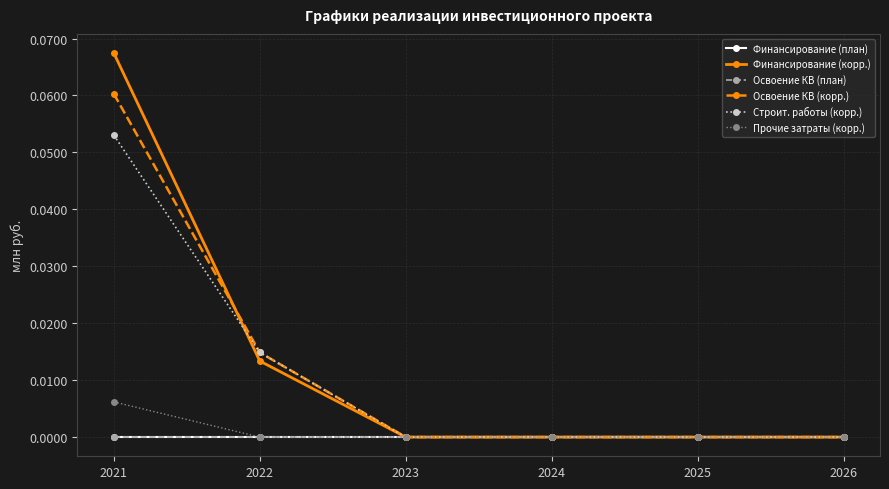

Does the chart have visible grid lines?

Yes